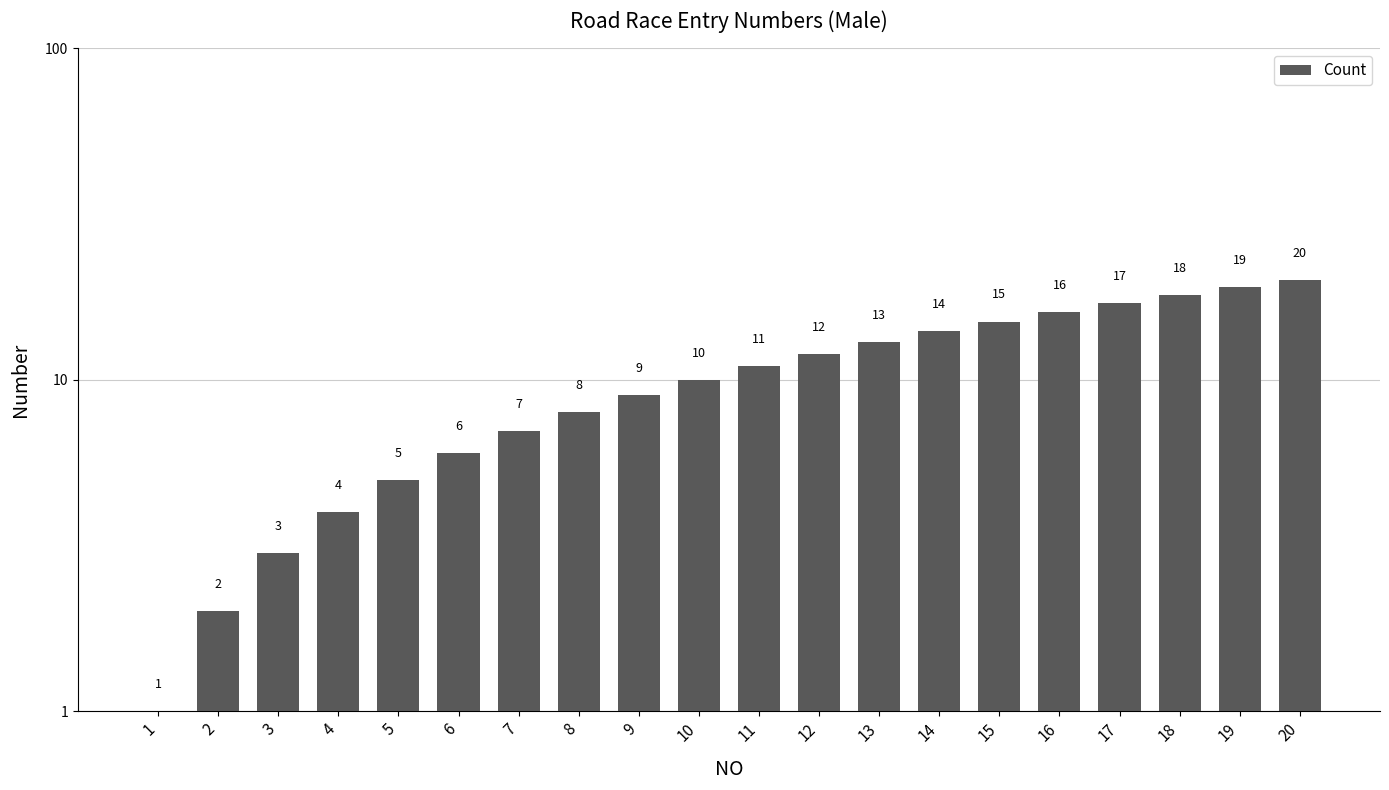

Rank the categories by value from lowest to highest.

1, 2, 3, 4, 5, 6, 7, 8, 9, 10, 11, 12, 13, 14, 15, 16, 17, 18, 19, 20